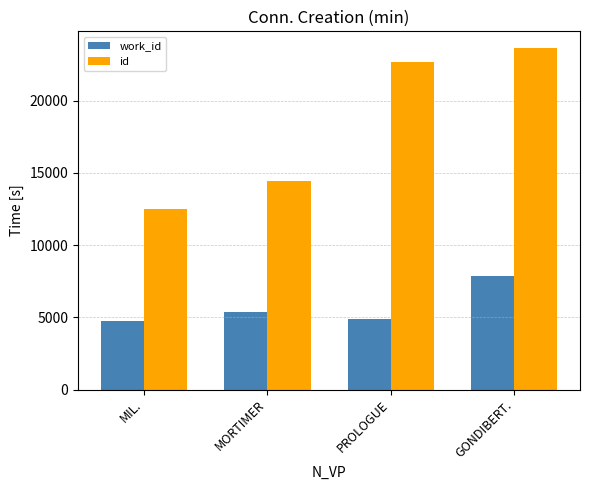

How many bars are there in each group?

2